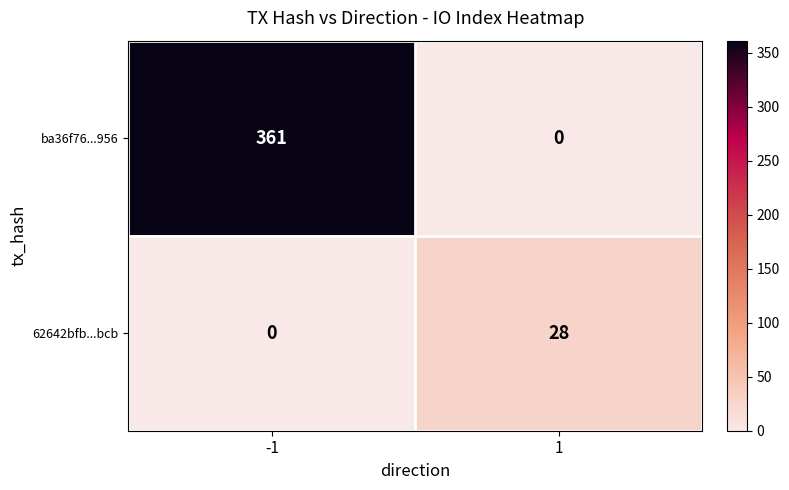

Which series changed the most between -1 and 1?

ba36f76...956